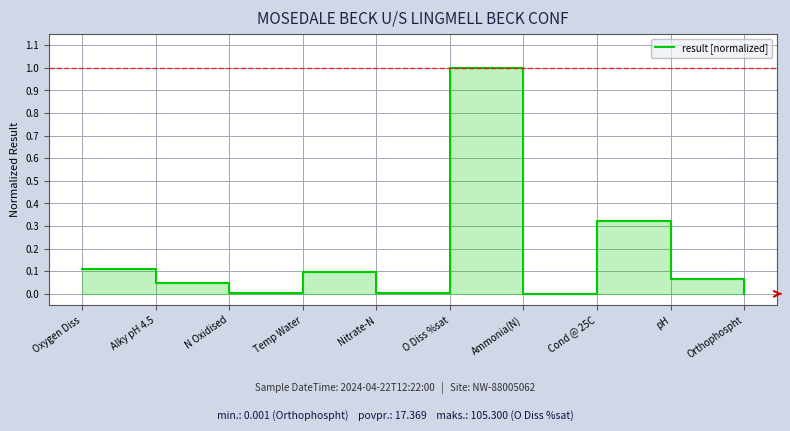

List the labels in order of value, smallest first.

Orthophospht, Ammonia(N), Nitrate-N, N Oxidised, Alky pH 4.5, pH, Temp Water, Oxygen Diss, Cond @ 25C, O Diss %sat